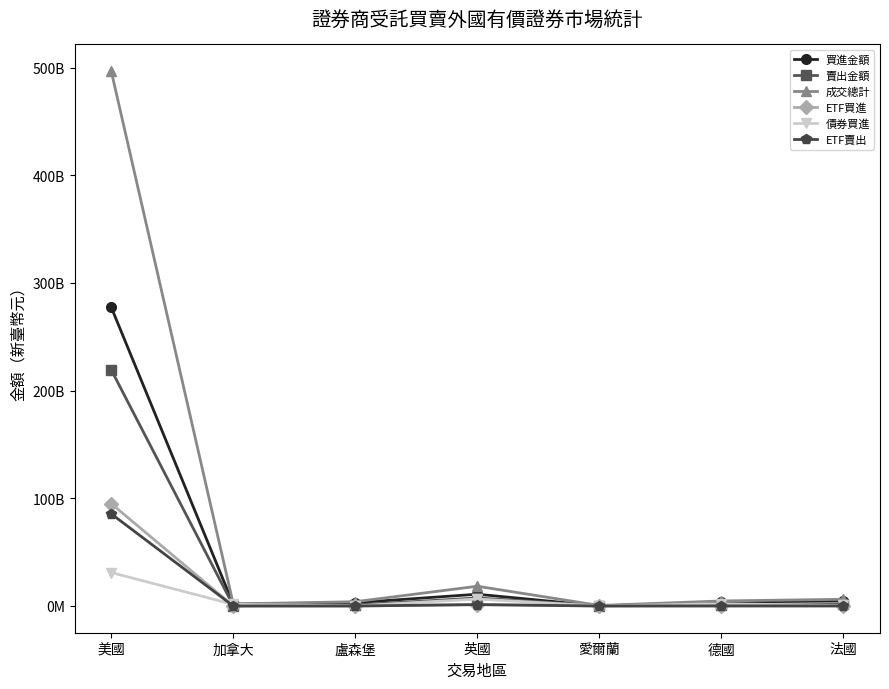

Does the chart have visible grid lines?

No